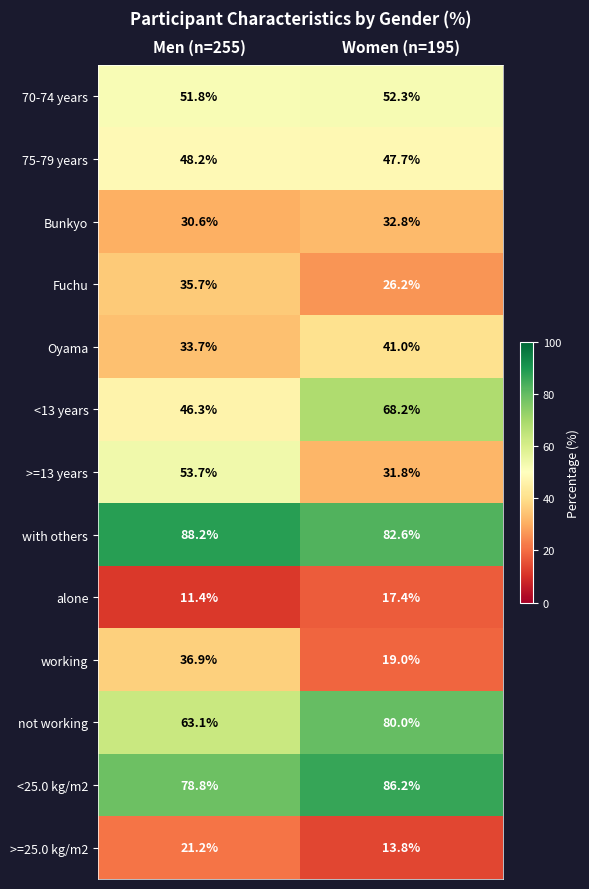

True or false: Bunkyo has a value of 30.6 at Men (n=255).

True